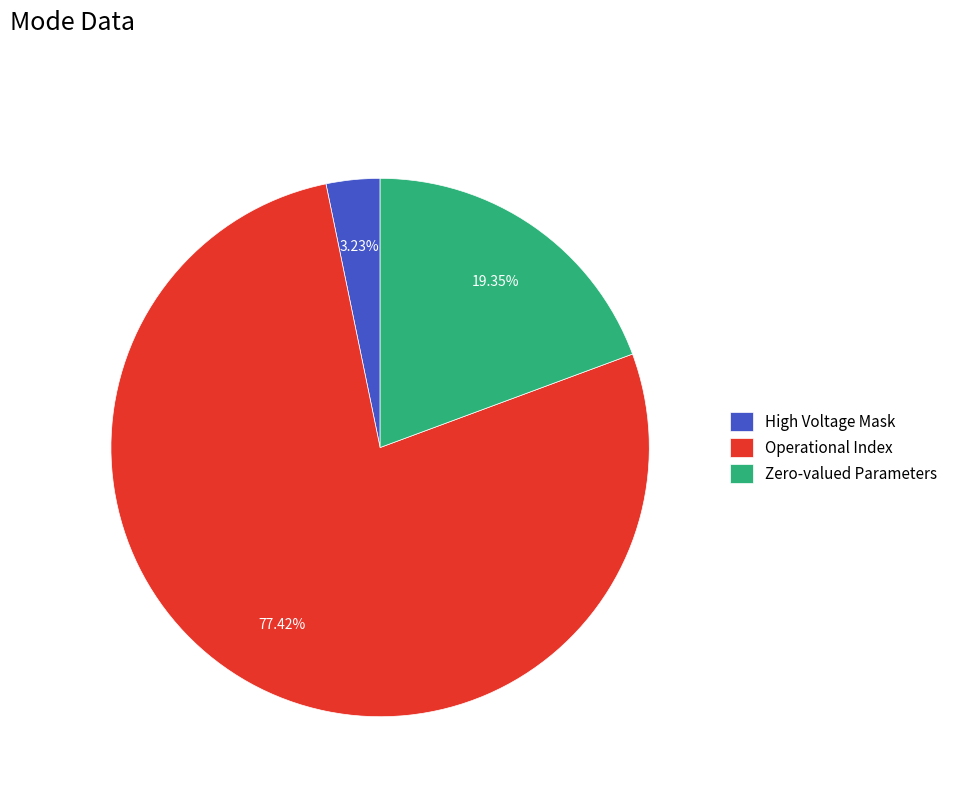

Combined, do Operational Index and High Voltage Mask account for over 50%?

Yes